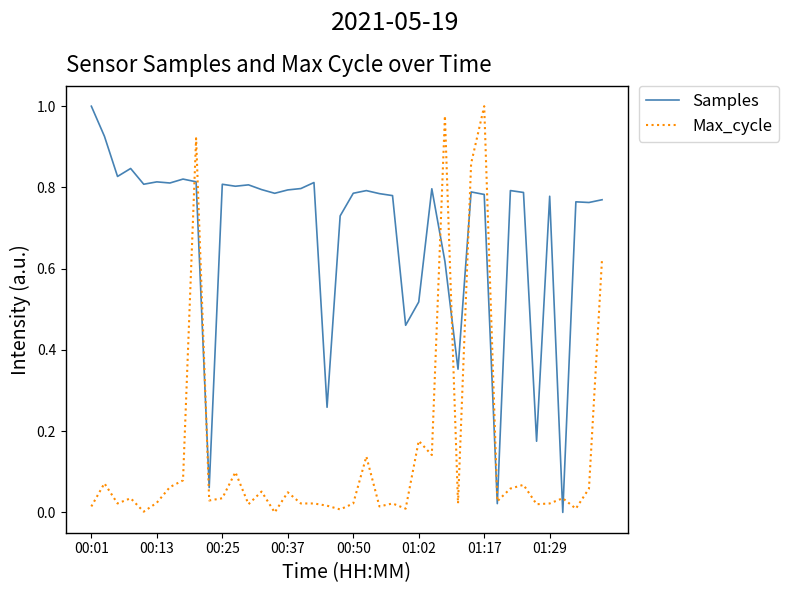

List the series in order of their overall mean, highest first.

Samples, Max_cycle